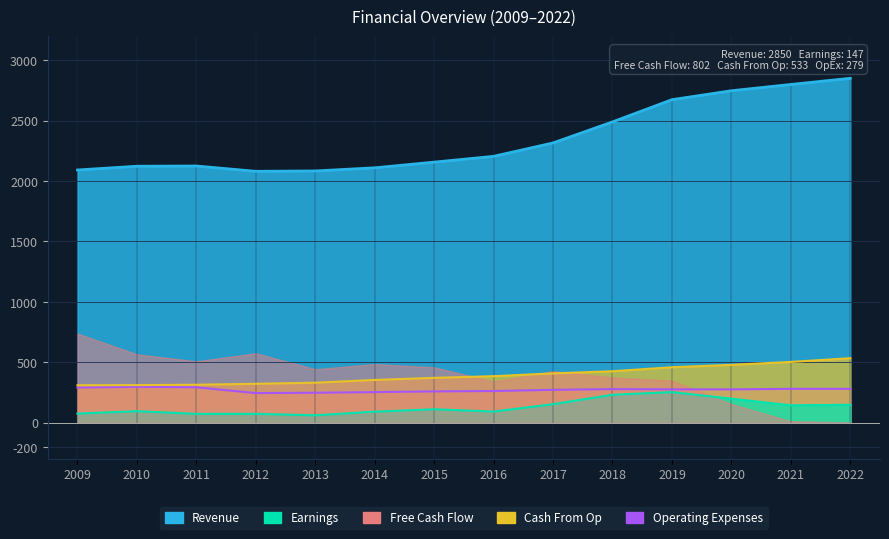

Which series has the largest range (max minus min)?

Revenue